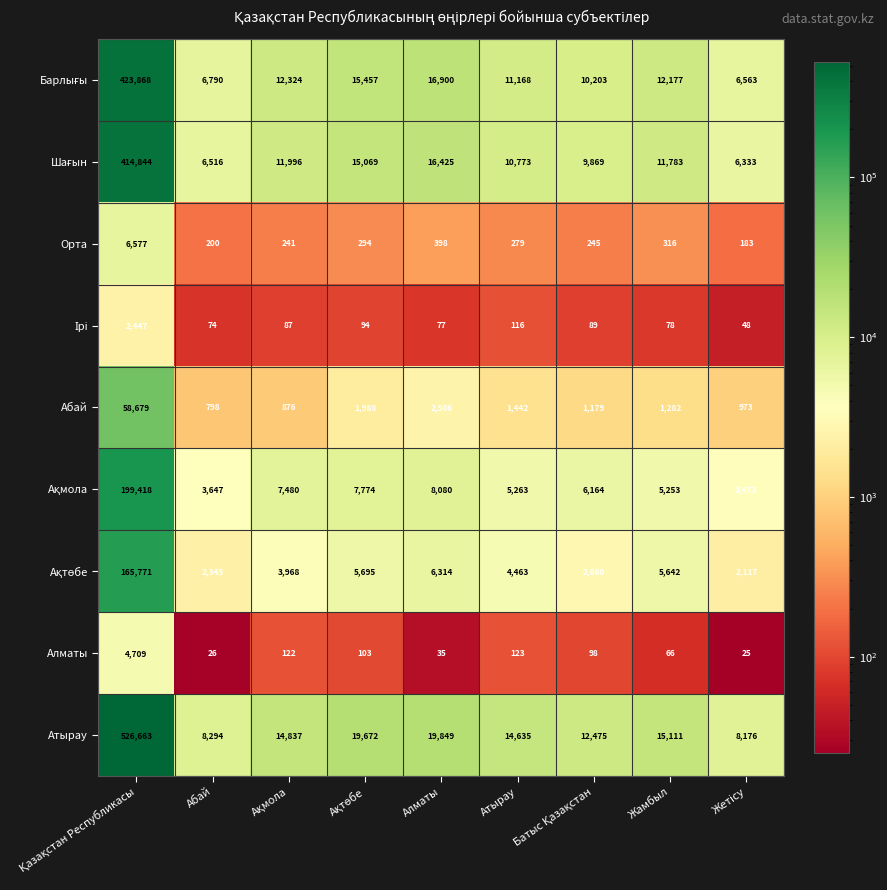

What is the difference between the maximum and second lowest values in the Абай series?

57803